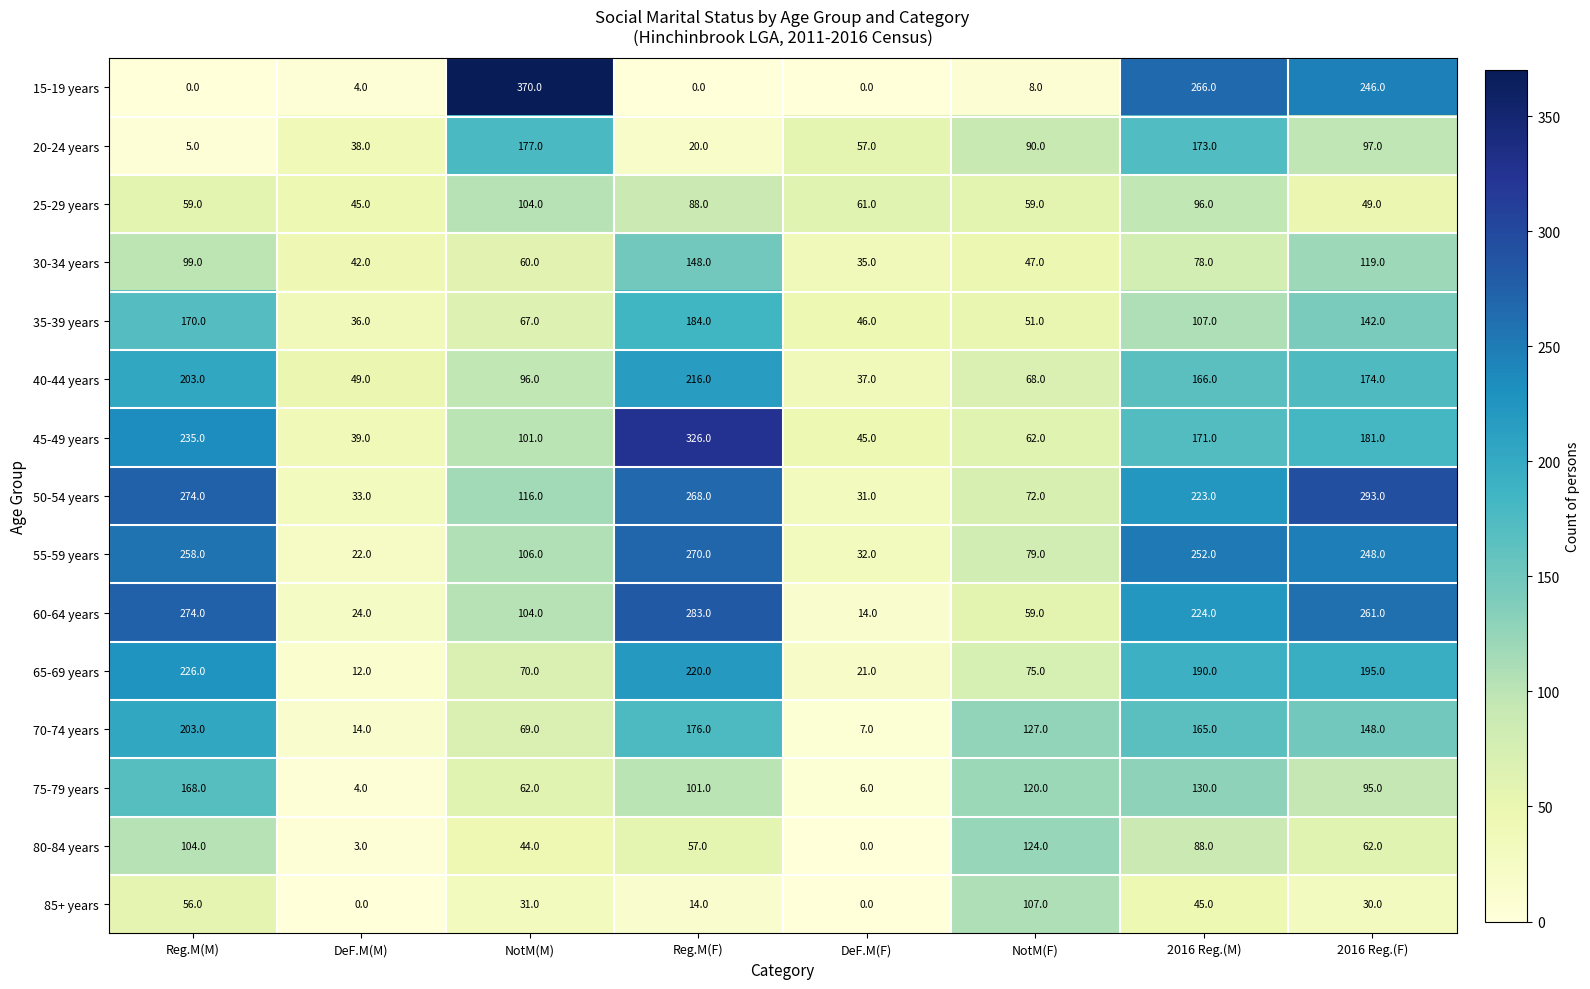

At which category is the sum across all series the highest?

2016 Reg.(M)